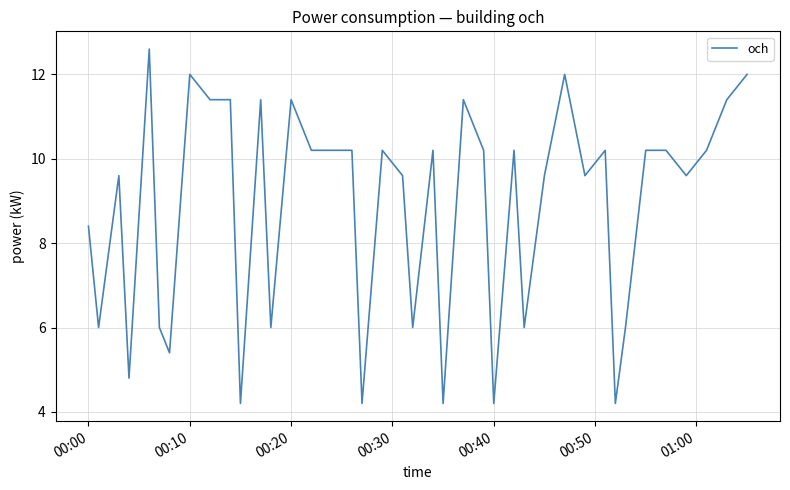

What is the greatest value displayed?

12.6